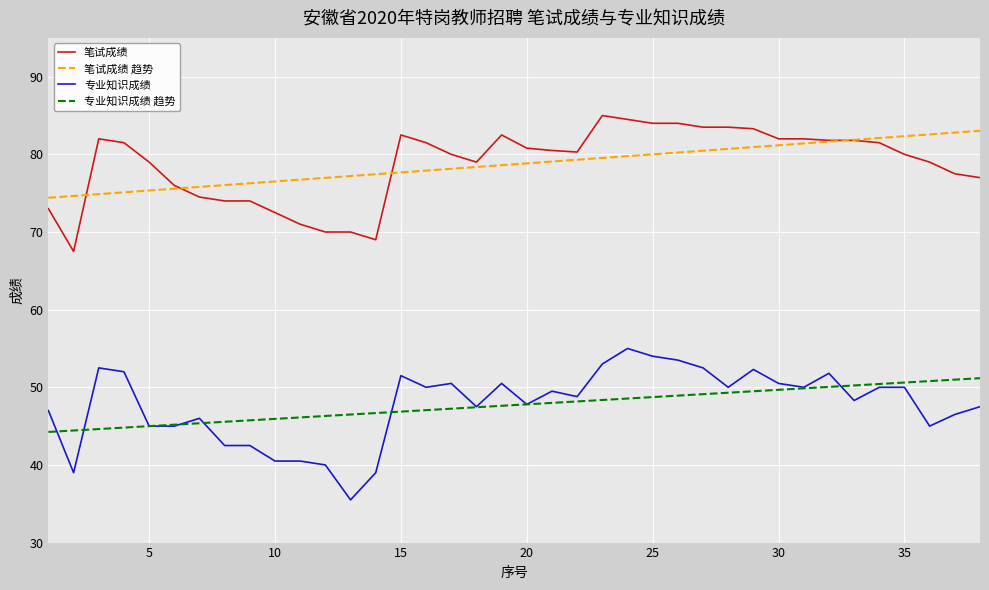

What is the highest value of the 笔试成绩 series?

85.0